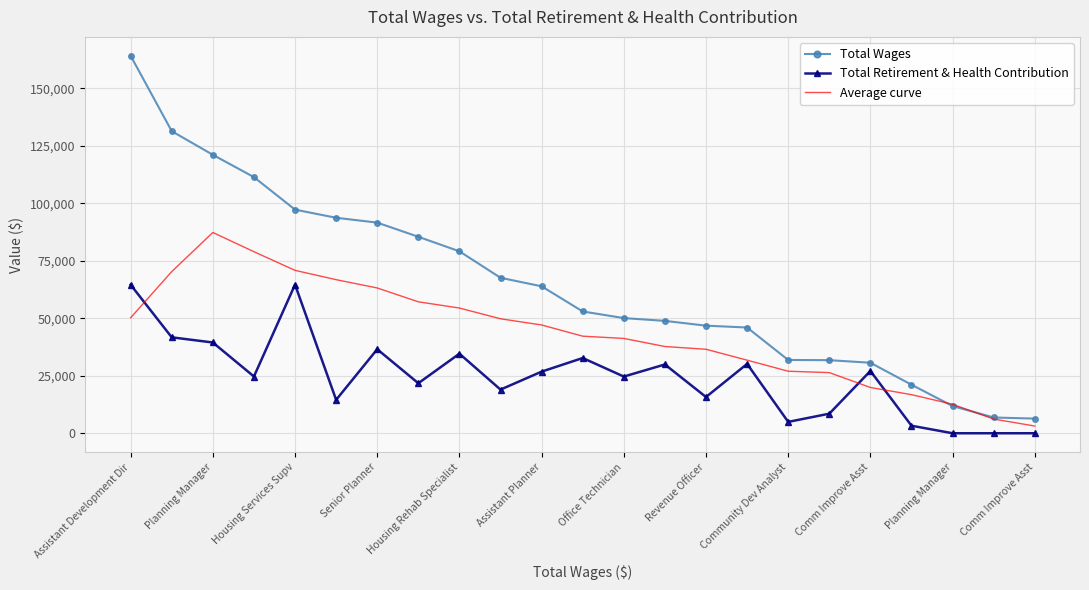

Which series has the largest range (max minus min)?

Total Wages